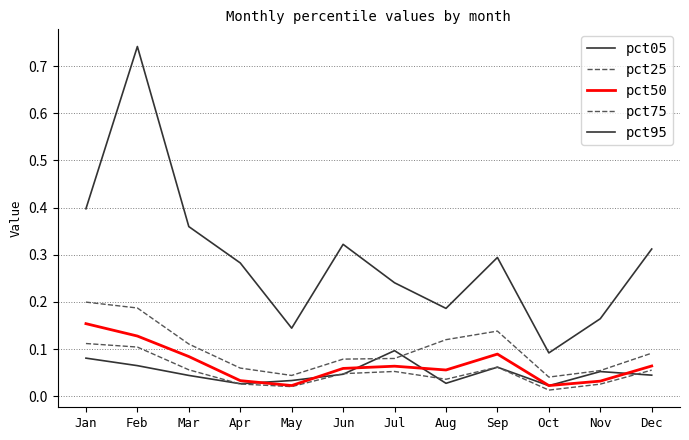

What is the difference between the maximum and minimum values in the pct75 series?

0.2